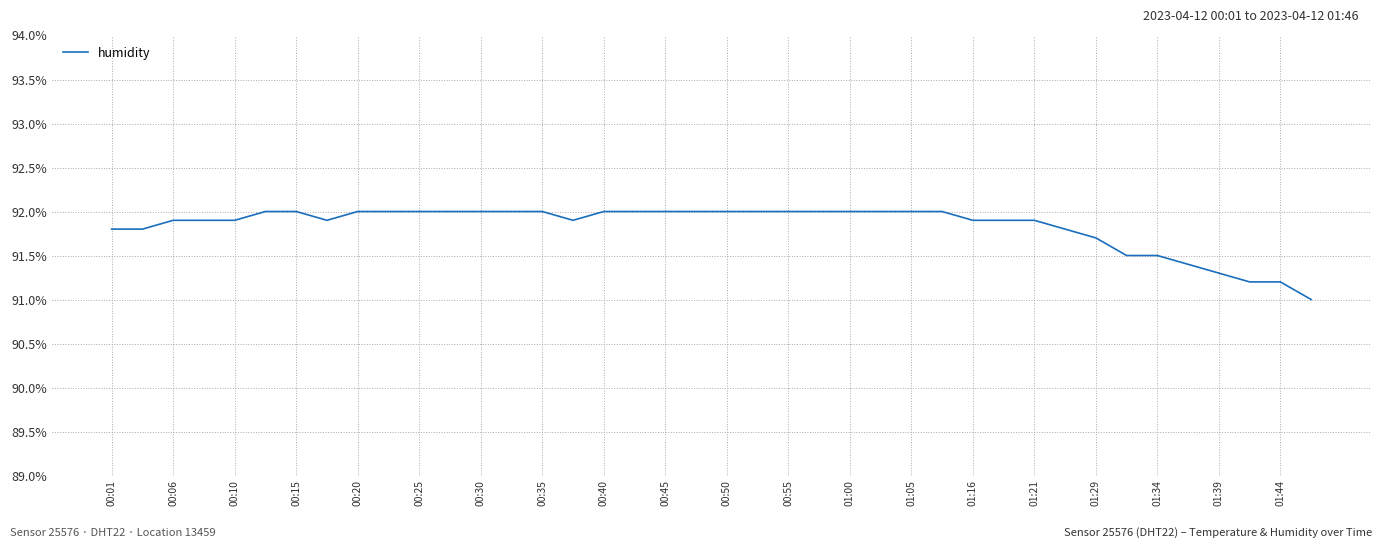

What is the difference between the maximum and minimum values?

1.0